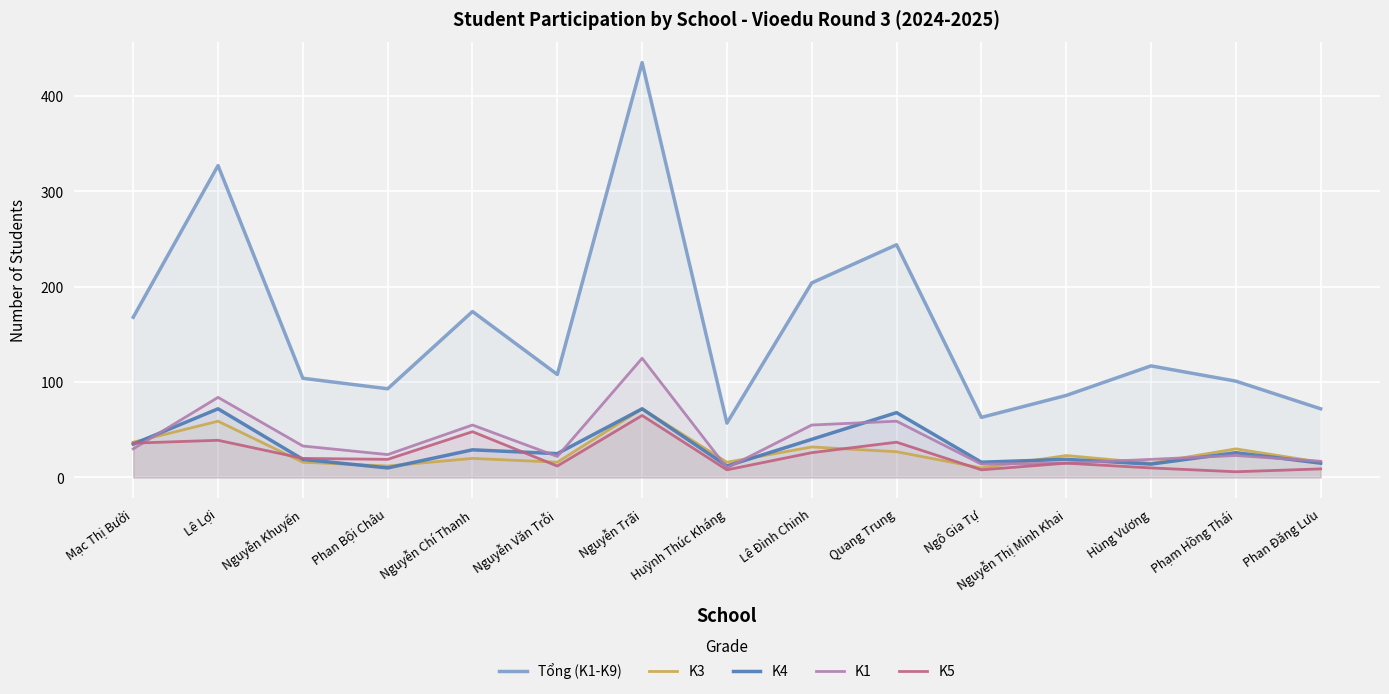

What is the sum of all Tổng (K1-K9) values?

2353